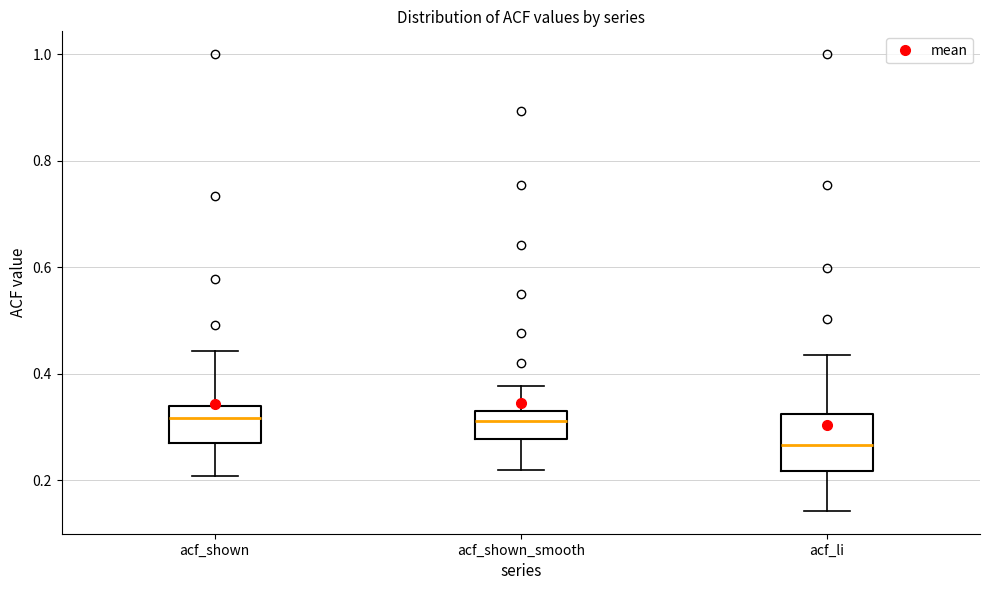

Which box's median line is the lowest?

acf_li